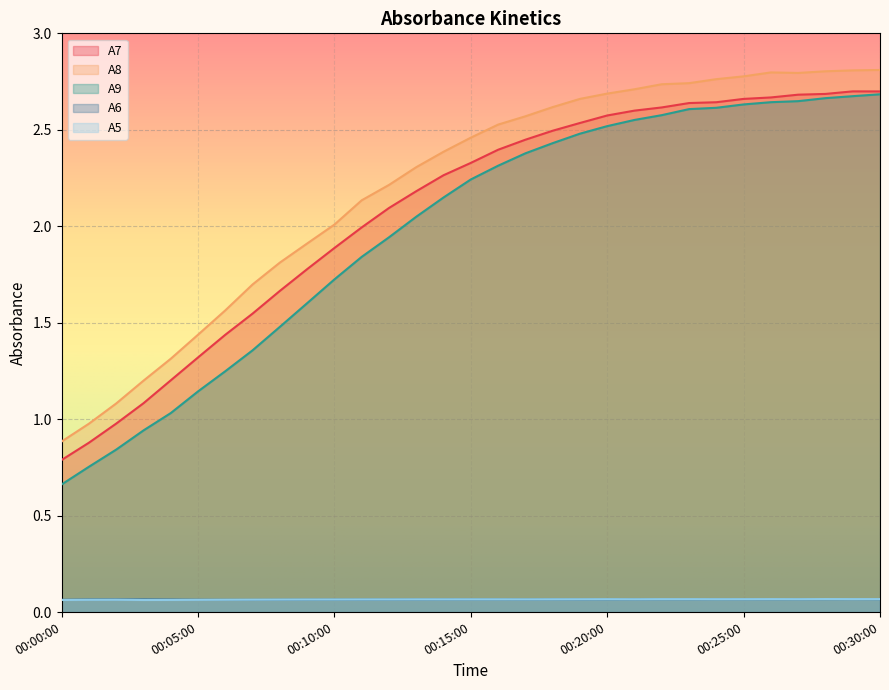

What is the sum of all A7 values?

64.5